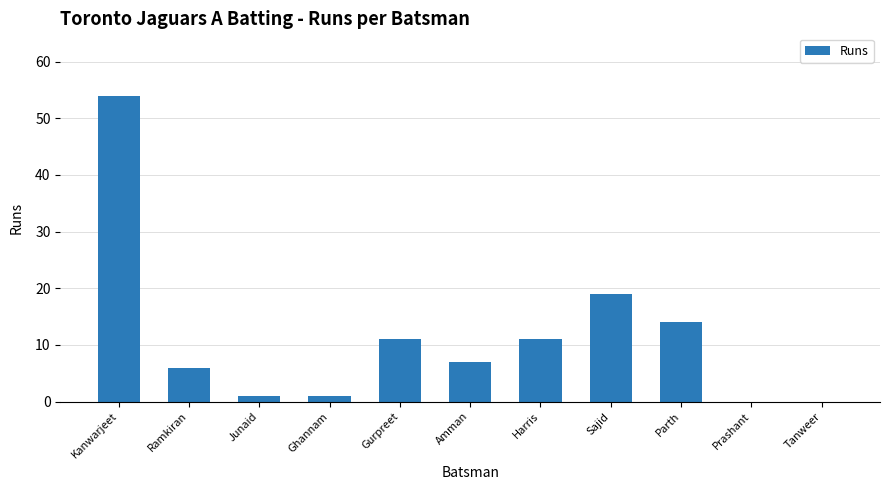

The chart shows a value of 11 at Harris. True or false?

True